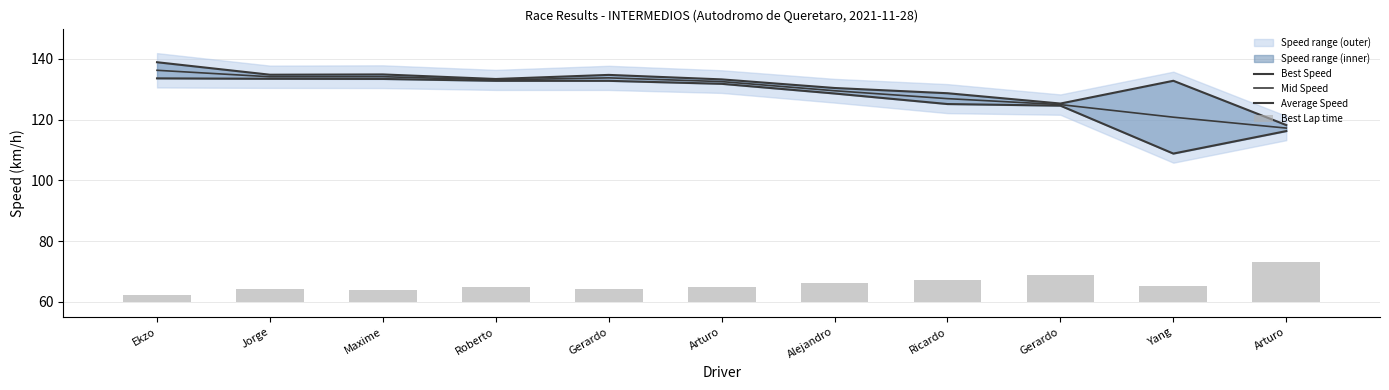

Are the bars horizontal?

No